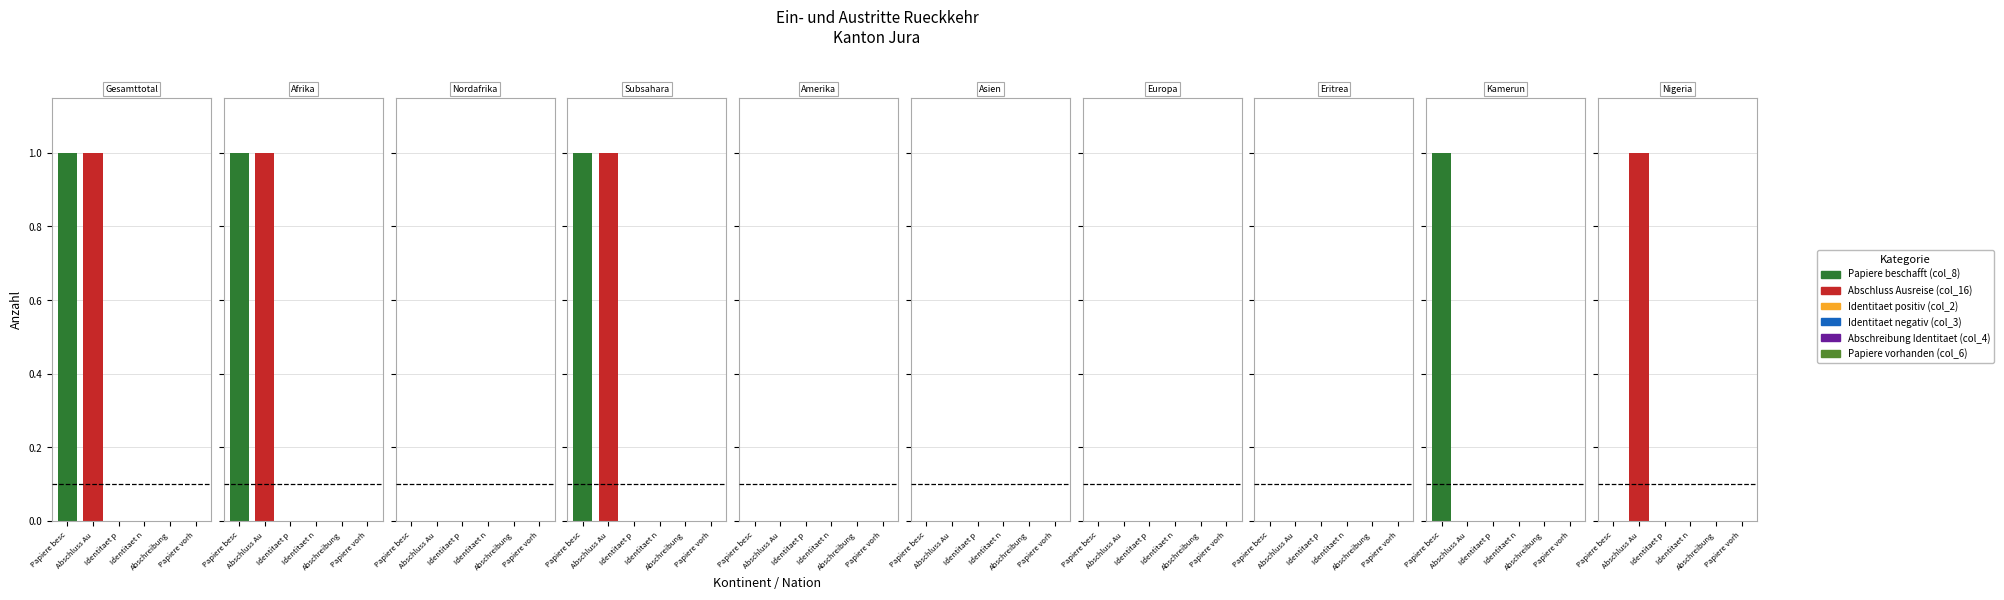

At how many categories does at least one series exceed 0?

5